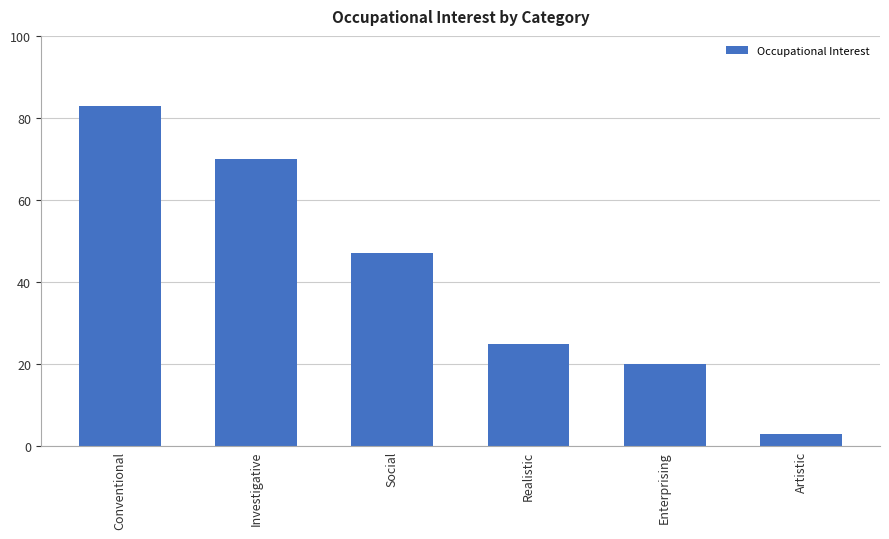

The chart shows a value of 3 at Artistic. True or false?

True